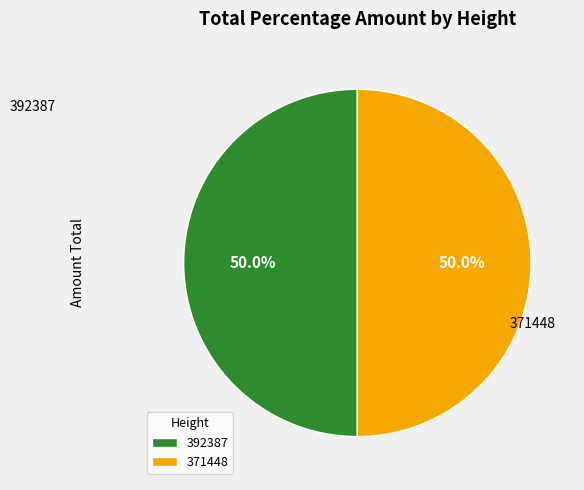

True or false: 371448 accounts for 50% of the total.

True